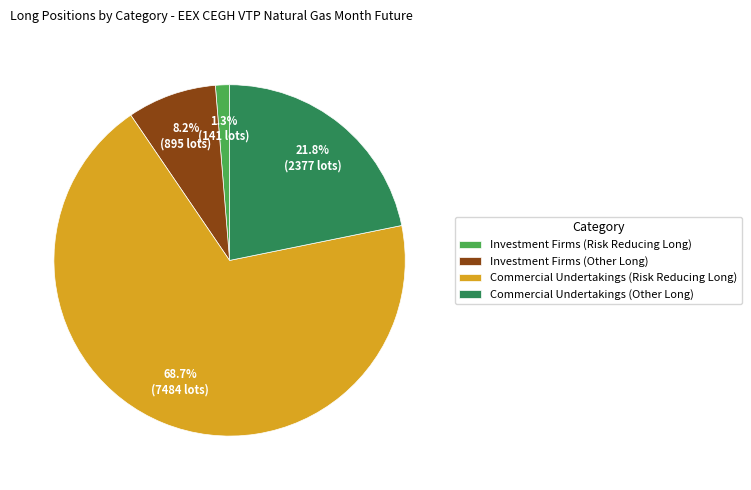

What is the smallest slice in the pie chart?

Investment Firms (Risk Reducing Long)